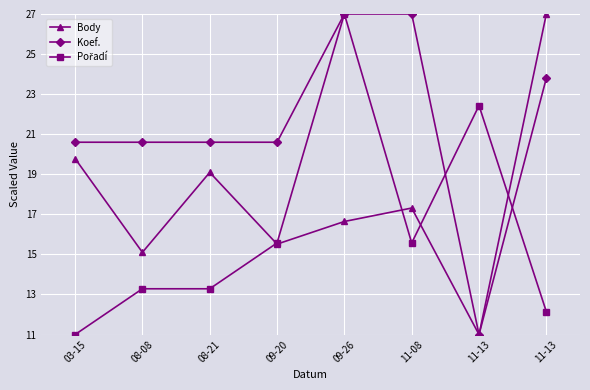

Is this an area chart (filled region under the line)?

No